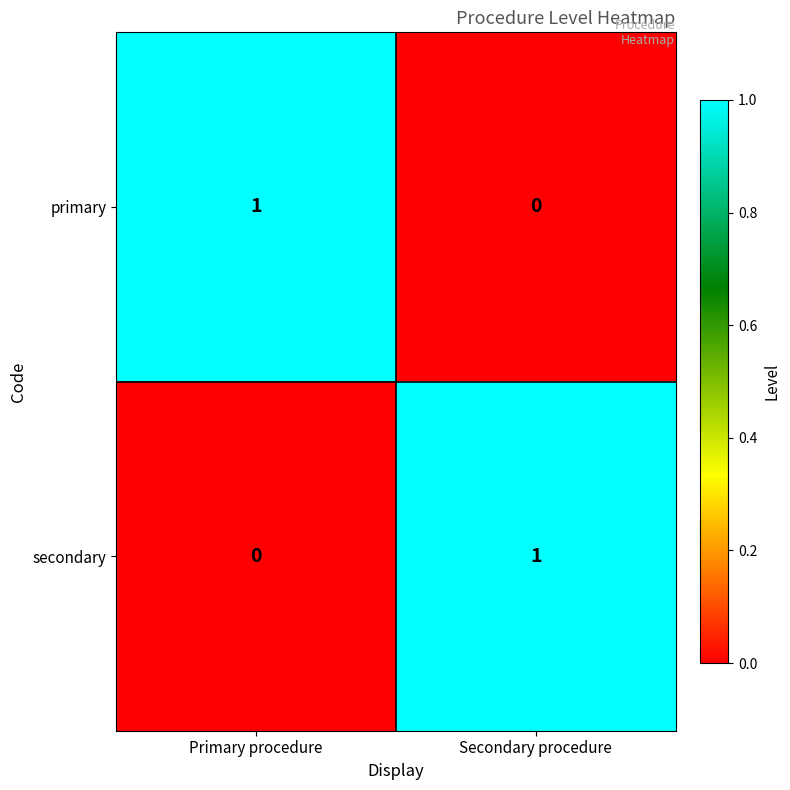

At which label is secondary closest to 0?

Primary procedure